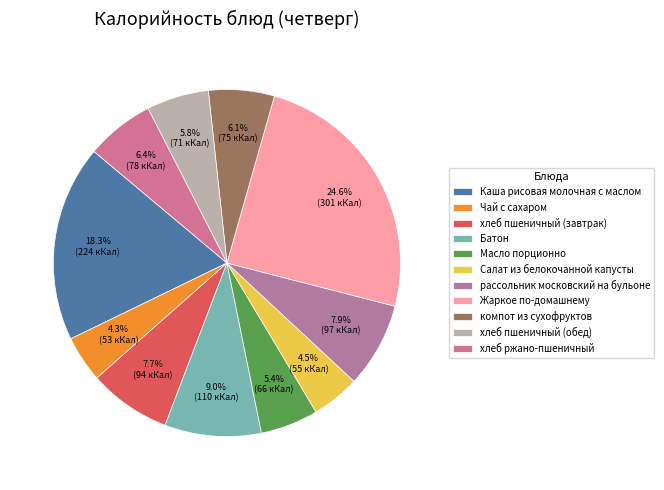

Approximately how many times larger is the value at хлеб пшеничный (обед) compared to Жаркое по-домашнему?

0.2